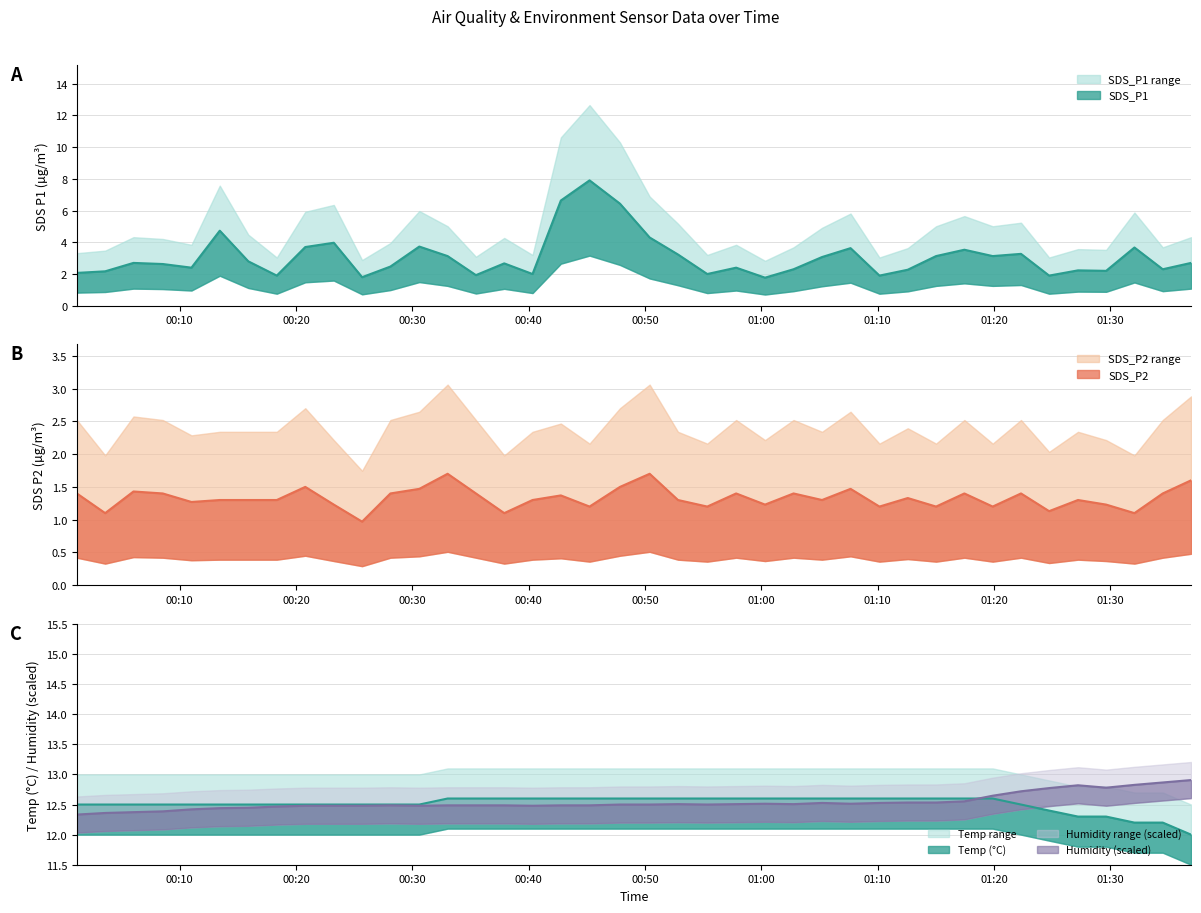

How many lines are shown in the chart?

4